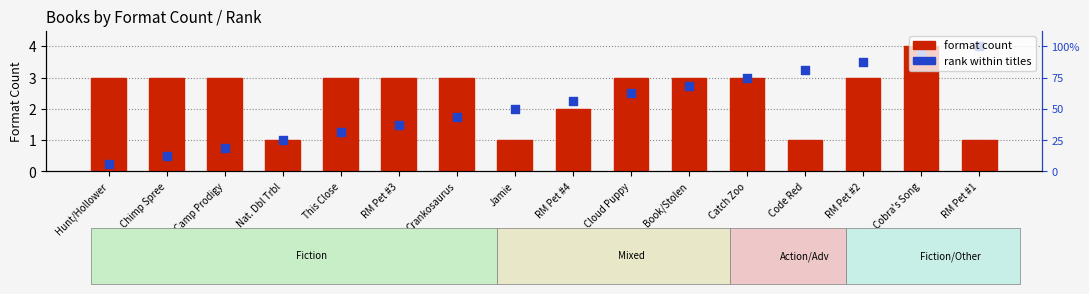

Which series contains the lowest Y value?

rank within titles